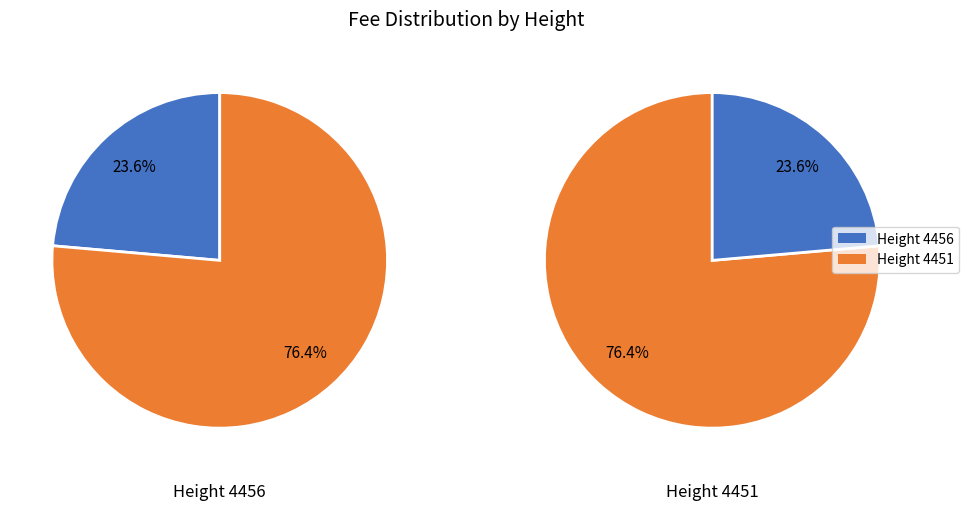

To the nearest percent, what percentage of the pie is 4456?

24%